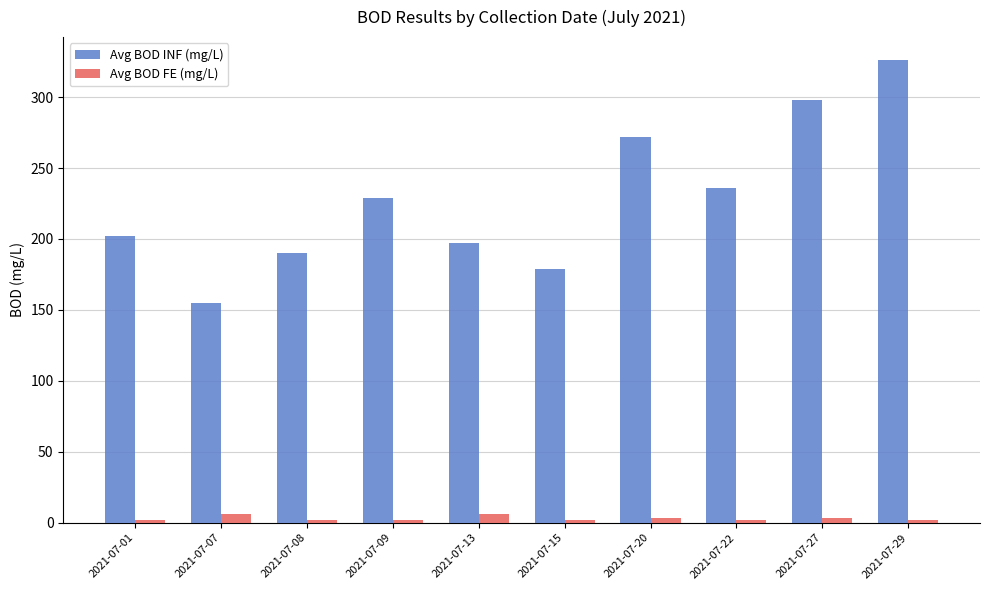

Count the Avg BOD FE (mg/L) values in the range 2 to 3.

8